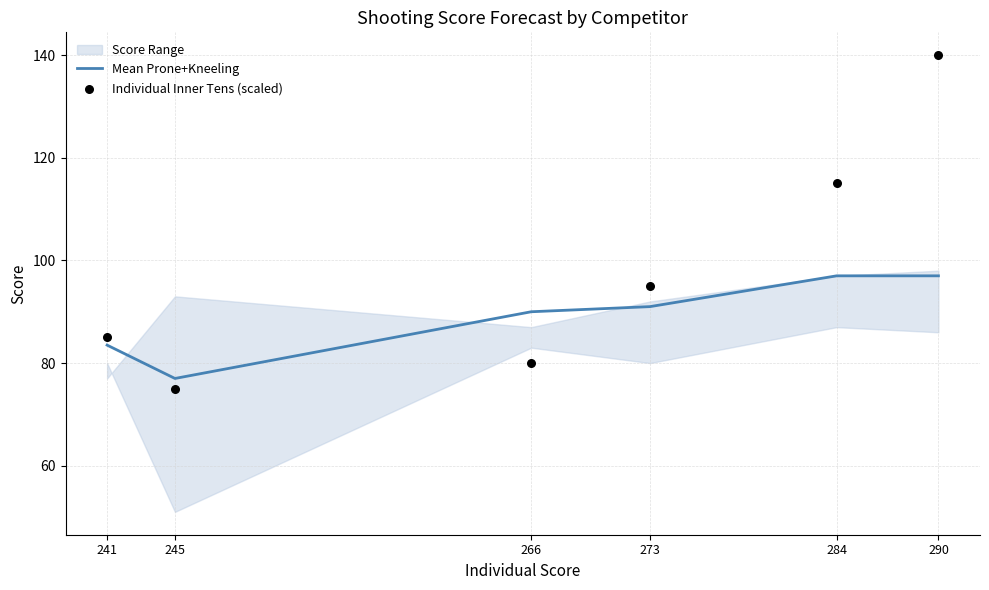

What is the maximum value for Mean Prone+Kneeling?

97.0